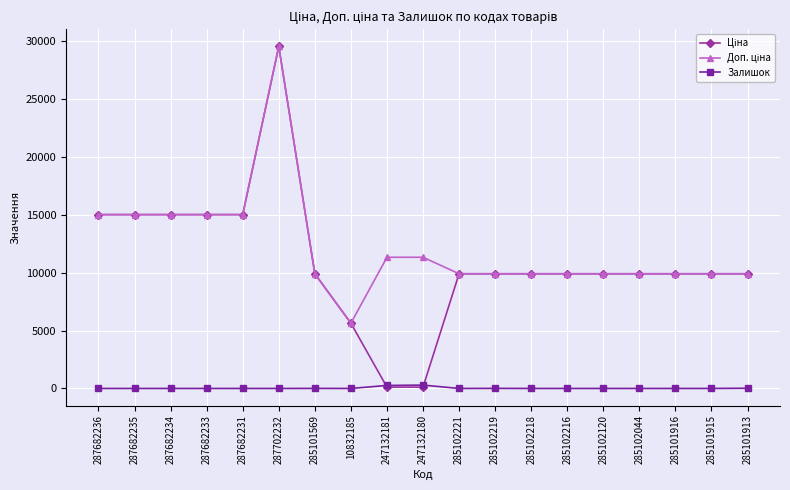

At which category is the sum across all series the highest?

287702232